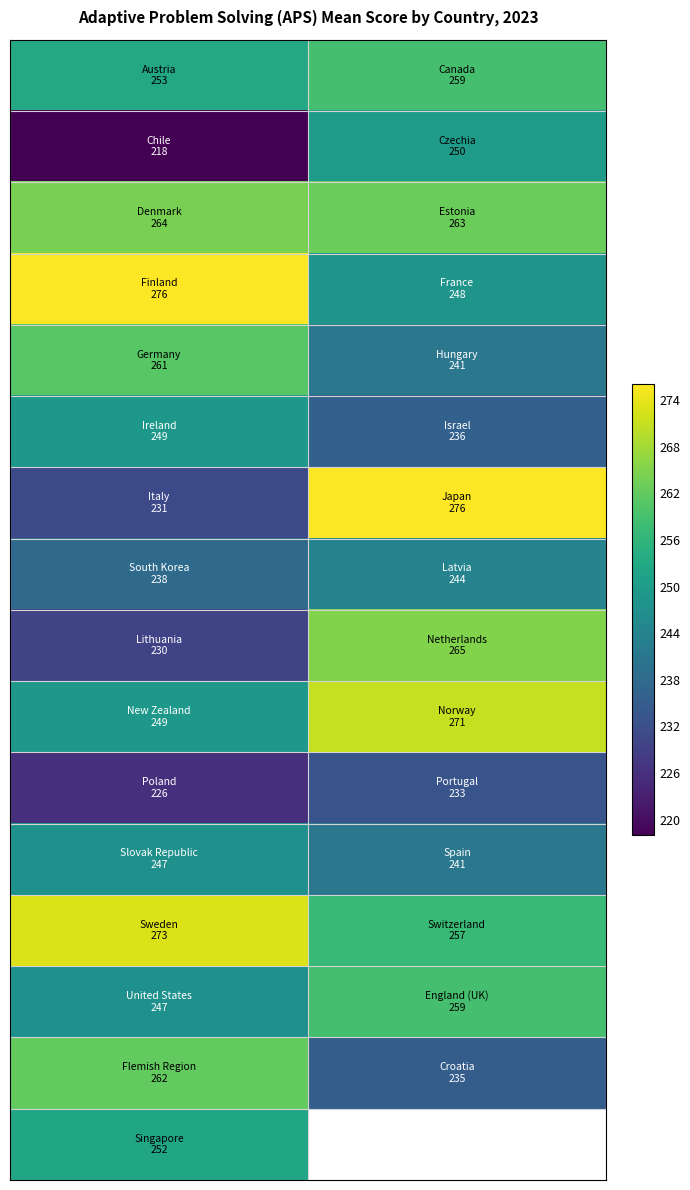

Count the number of categories in the chart.

2